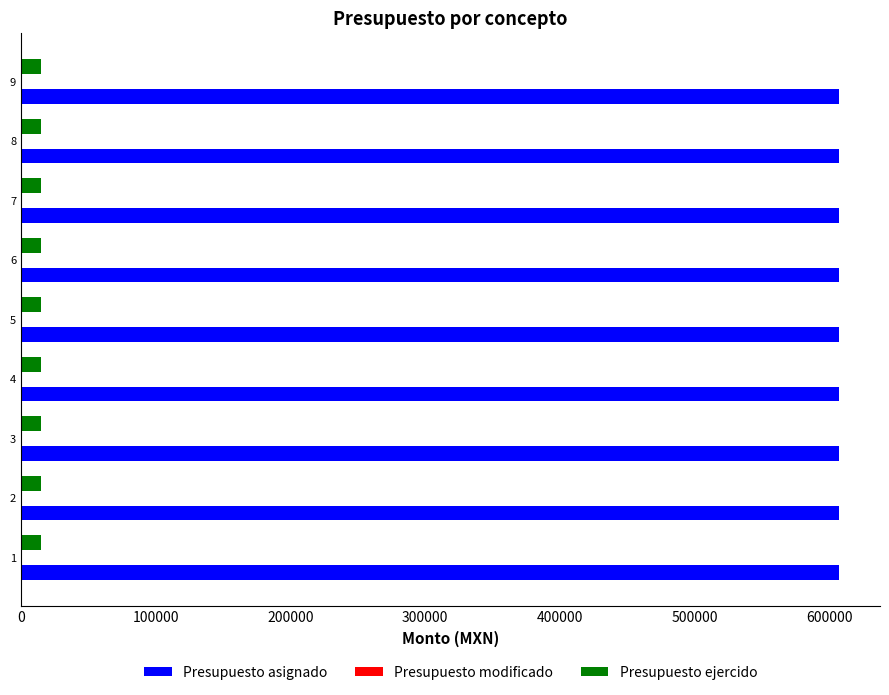

Which series has the largest total across all categories?

Presupuesto asignado